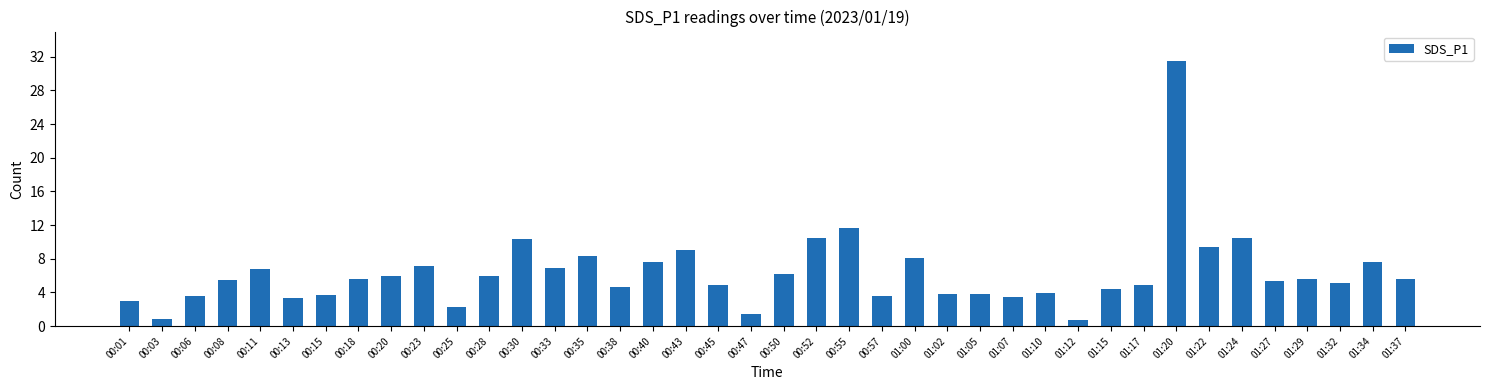

What is the maximum value shown in the chart?

31.5